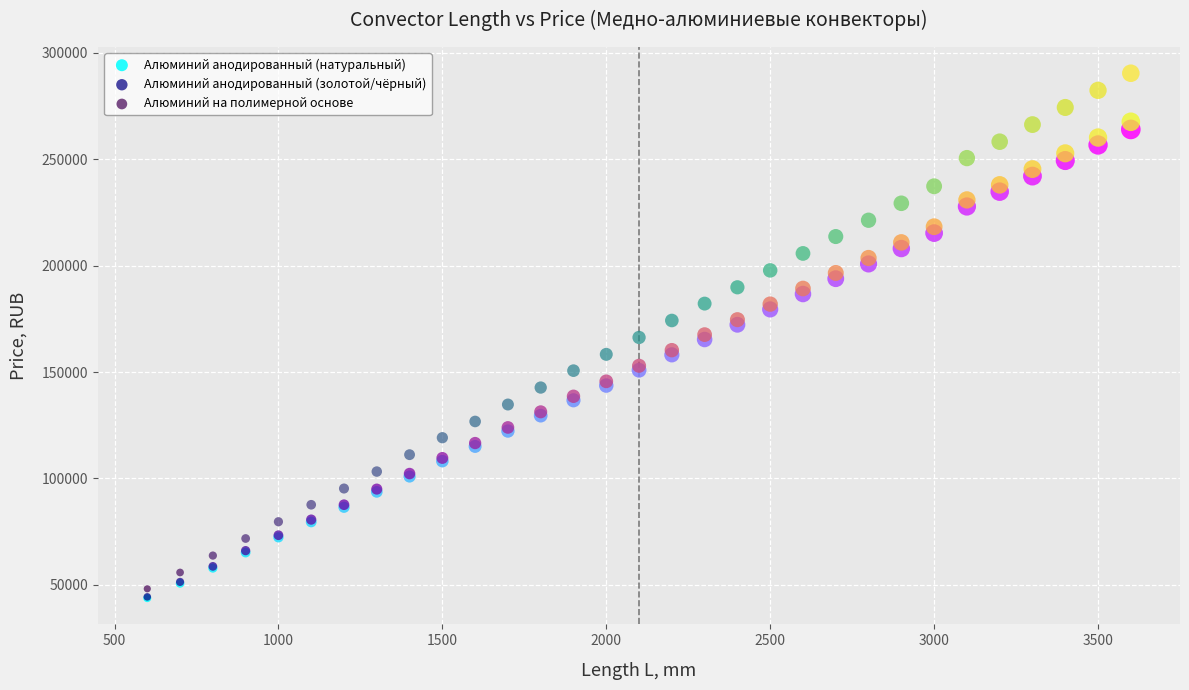

Which series has the largest Y range (max minus min)?

Алюминий на полимерной основе